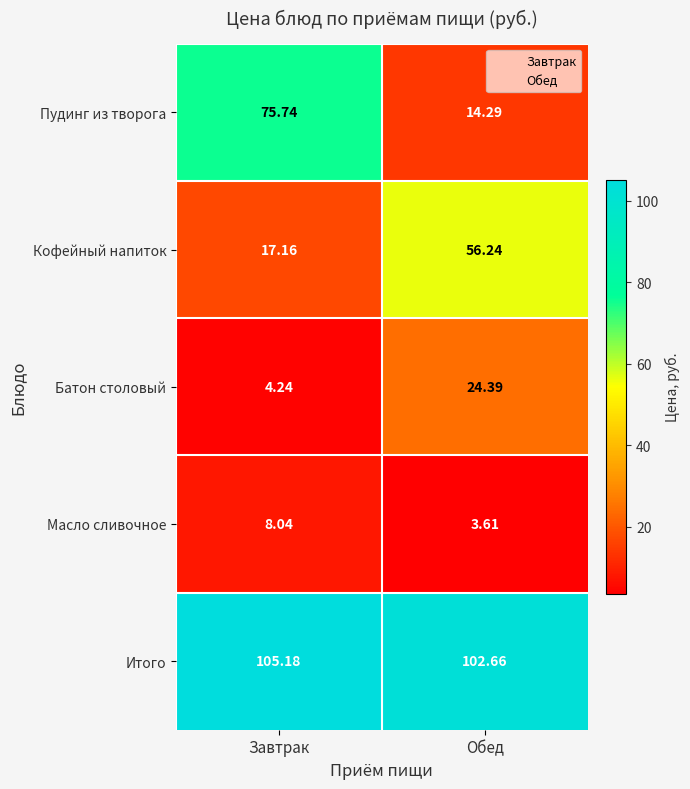

Where does the Итого series first go above 105?

Завтрак